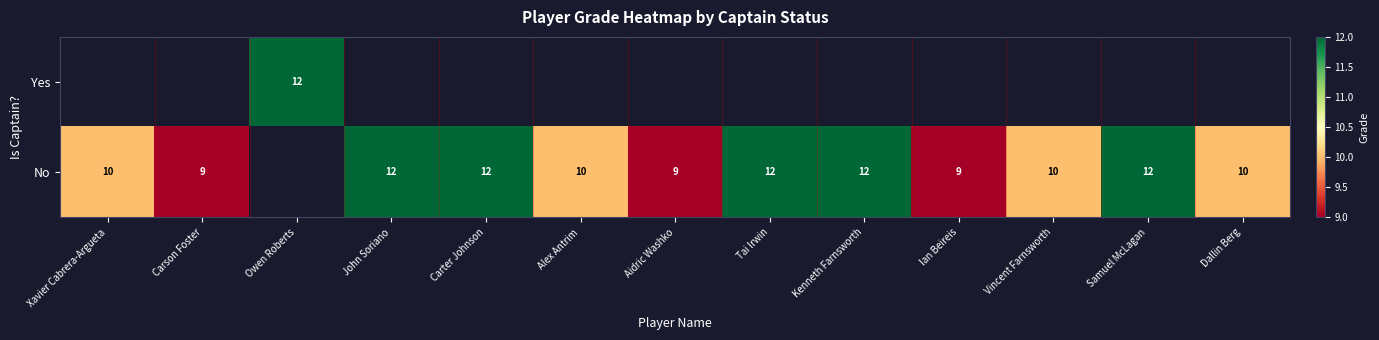

The value of No at Xavier Cabrera-Argueta is 10. True or false?

True